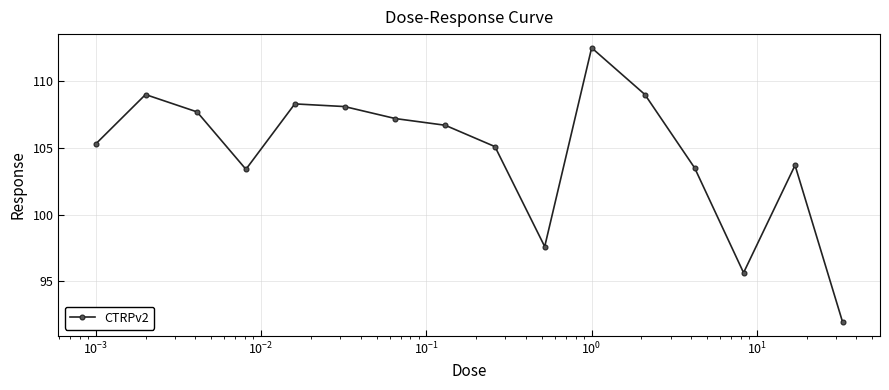

What is the smallest value displayed?

91.9